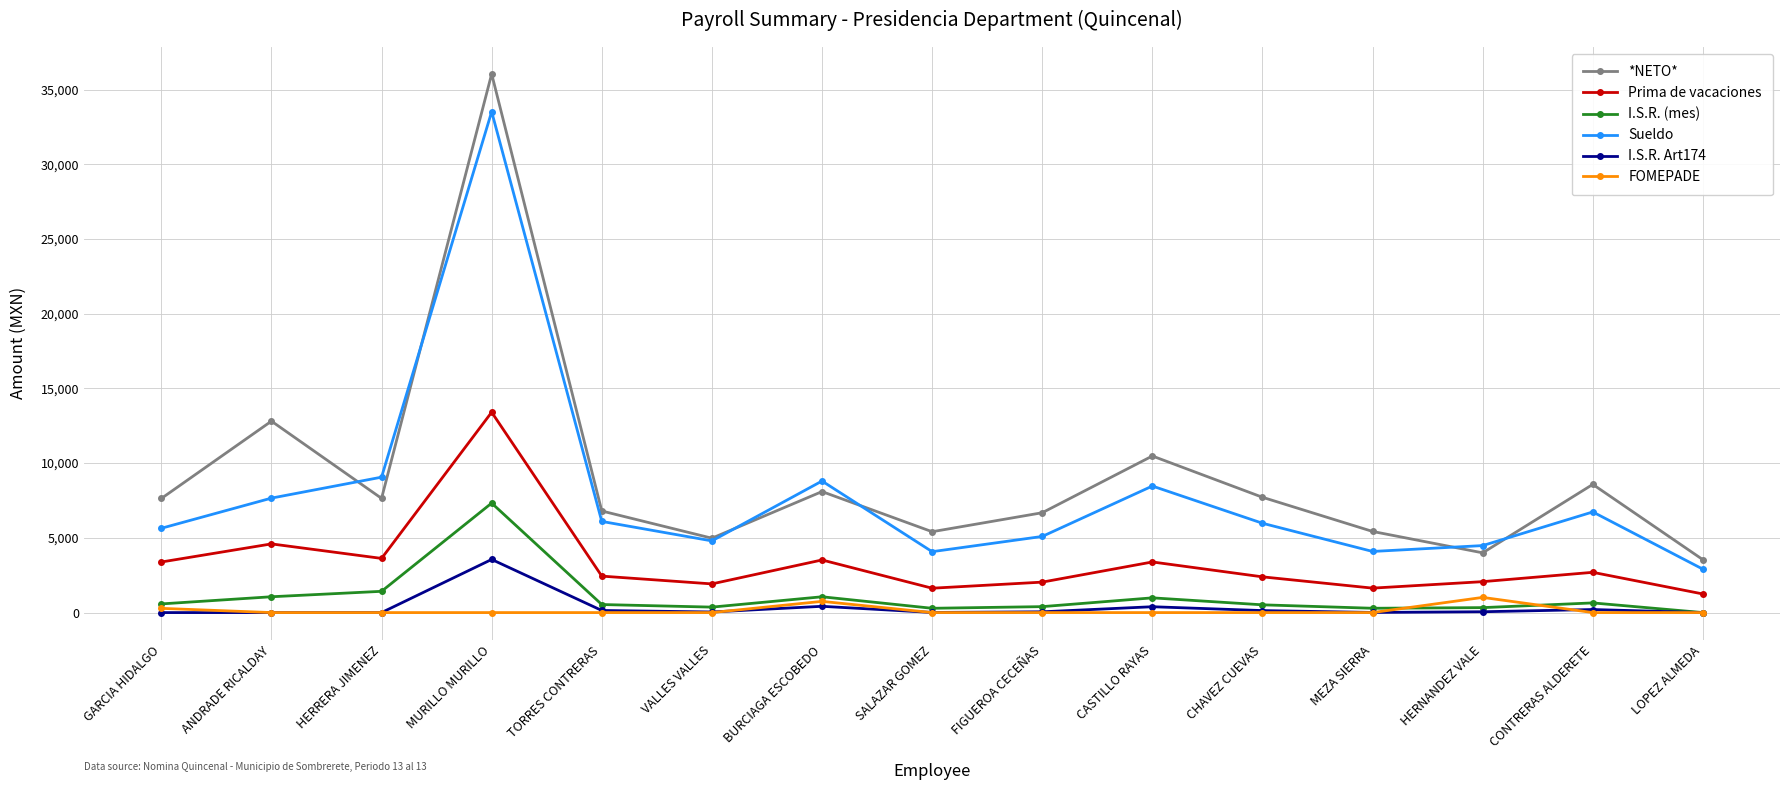

Rank the series by their maximum value, from lowest to highest.

FOMEPADE, I.S.R. Art174, I.S.R. (mes), Prima de vacaciones, Sueldo, *NETO*